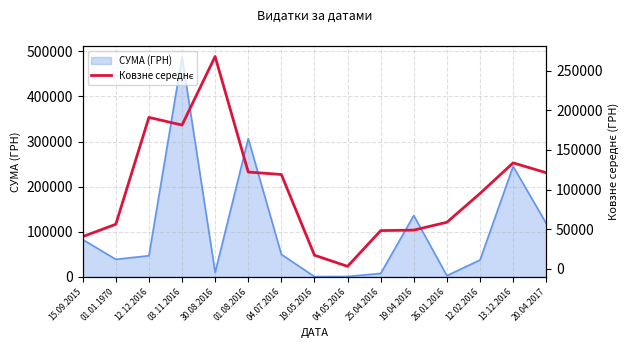

What is the difference between the maximum and minimum values?

264974.6